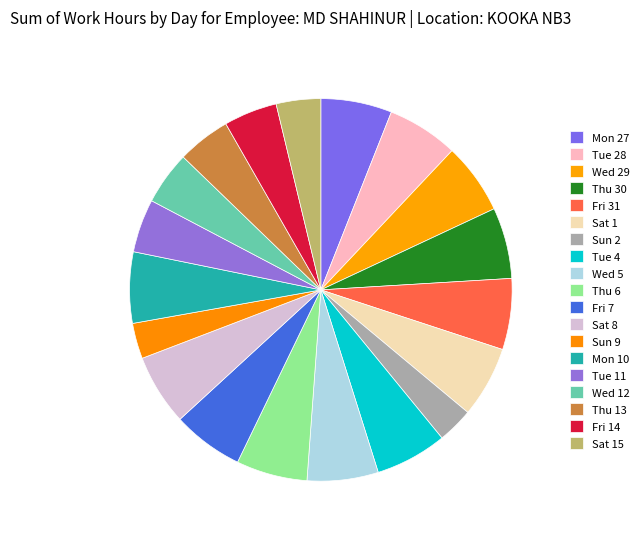

Between Wed 29 and Thu 13, which is larger?

Wed 29